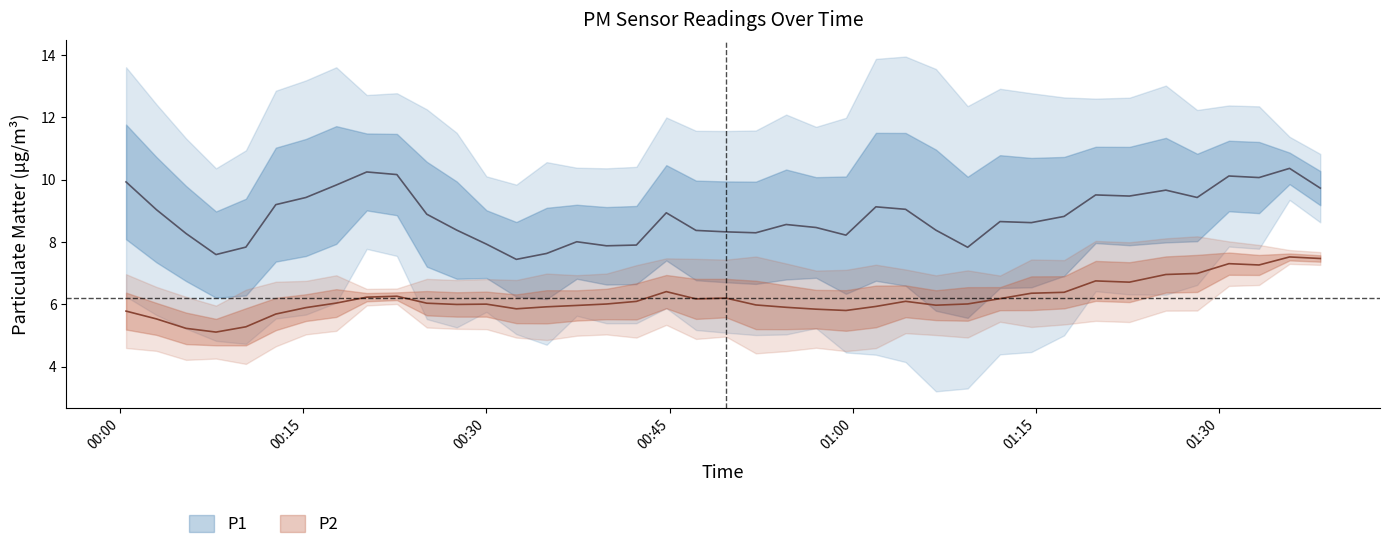

True or false: P1 and P2 intersect in this chart.

False